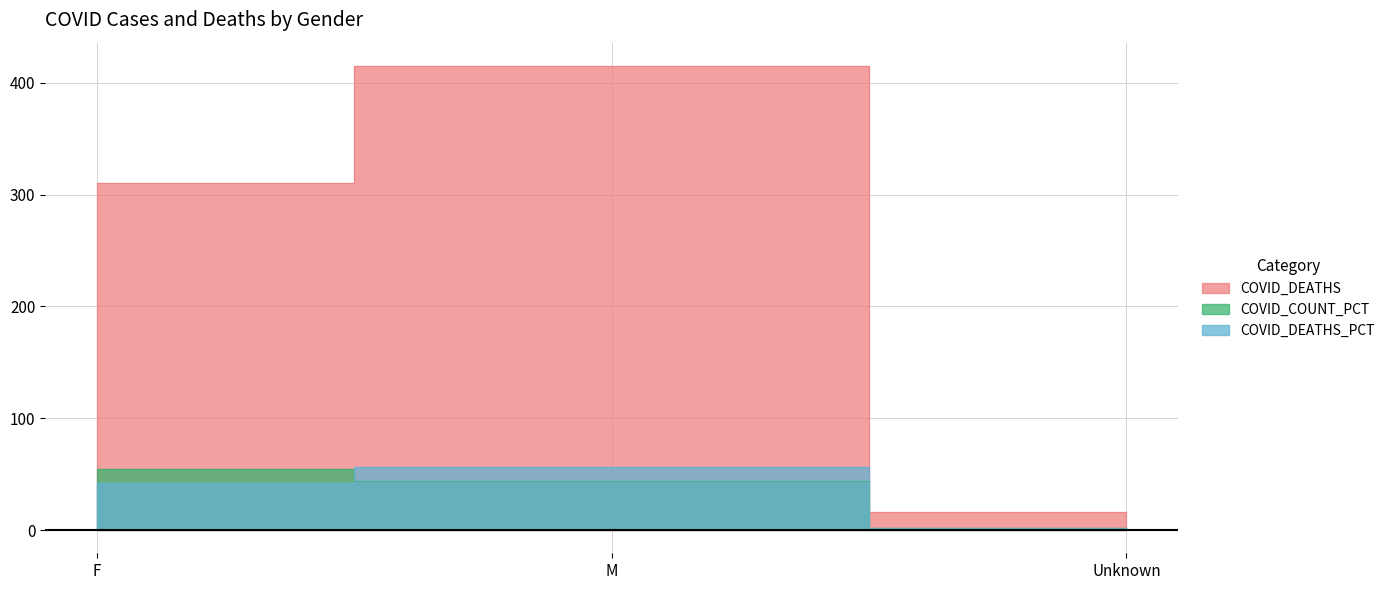

What are all the series names shown in the legend?

COVID_DEATHS, COVID_COUNT_PCT, COVID_DEATHS_PCT